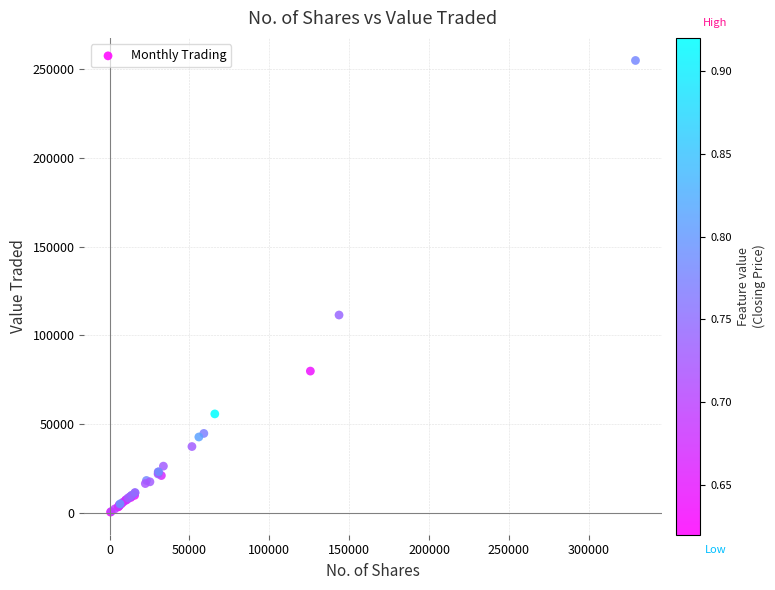

What Y value in the scatter plot is closest to 127651?

111467